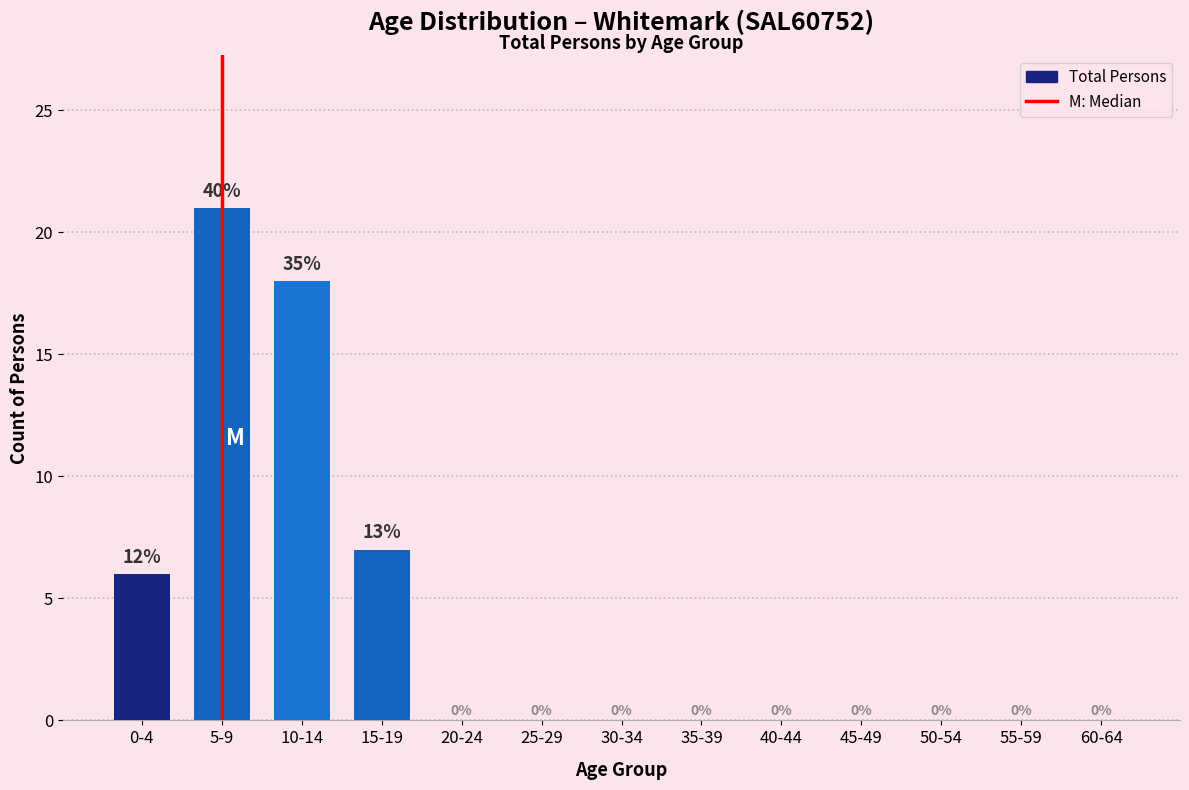

Reading left to right, extract all data points from this chart.

0-4=6	5-9=21	10-14=18	15-19=7	20-24=0	25-29=0	30-34=0	35-39=0	40-44=0	45-49=0	50-54=0	55-59=0	60-64=0